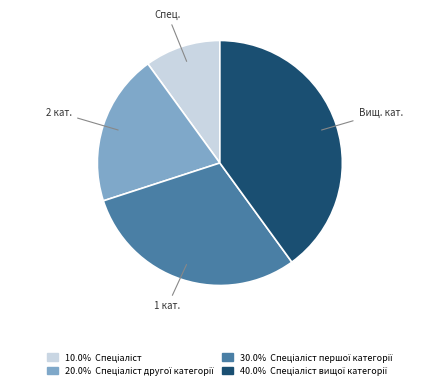

Is there any slice that represents more than half of the pie?

No